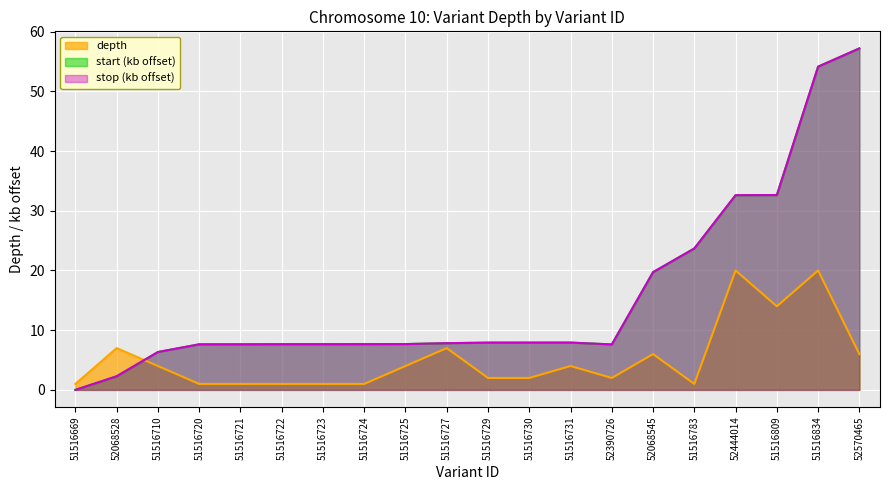

Reading left to right, list all the values displayed in this chart.

depth: 51516669=1.0	52068528=7.0	51516710=4.0	51516720=1.0	51516721=1.0	51516722=1.0	51516723=1.0	51516724=1.0	51516725=4.0	51516727=7.0	51516729=2.0	51516730=2.0	51516731=4.0	52390726=2.0	52068545=6.0	51516783=1.0	52444014=20.0	51516809=14.0	51516834=20.0	52570465=6.0
start_norm: 51516669=0.0	52068528=2.3	51516710=6.3	51516720=7.6	51516721=7.6	51516722=7.7	51516723=7.7	51516724=7.7	51516725=7.7	51516727=7.8	51516729=7.9	51516730=7.9	51516731=7.9	52390726=7.6	52068545=19.7	51516783=23.7	52444014=32.6	51516809=32.6	51516834=54.1	52570465=57.2
stop_norm: 51516669=0.0	52068528=2.3	51516710=6.3	51516720=7.6	51516721=7.6	51516722=7.7	51516723=7.7	51516724=7.7	51516725=7.7	51516727=7.8	51516729=7.9	51516730=7.9	51516731=7.9	52390726=7.6	52068545=19.7	51516783=23.7	52444014=32.6	51516809=32.6	51516834=54.1	52570465=57.2